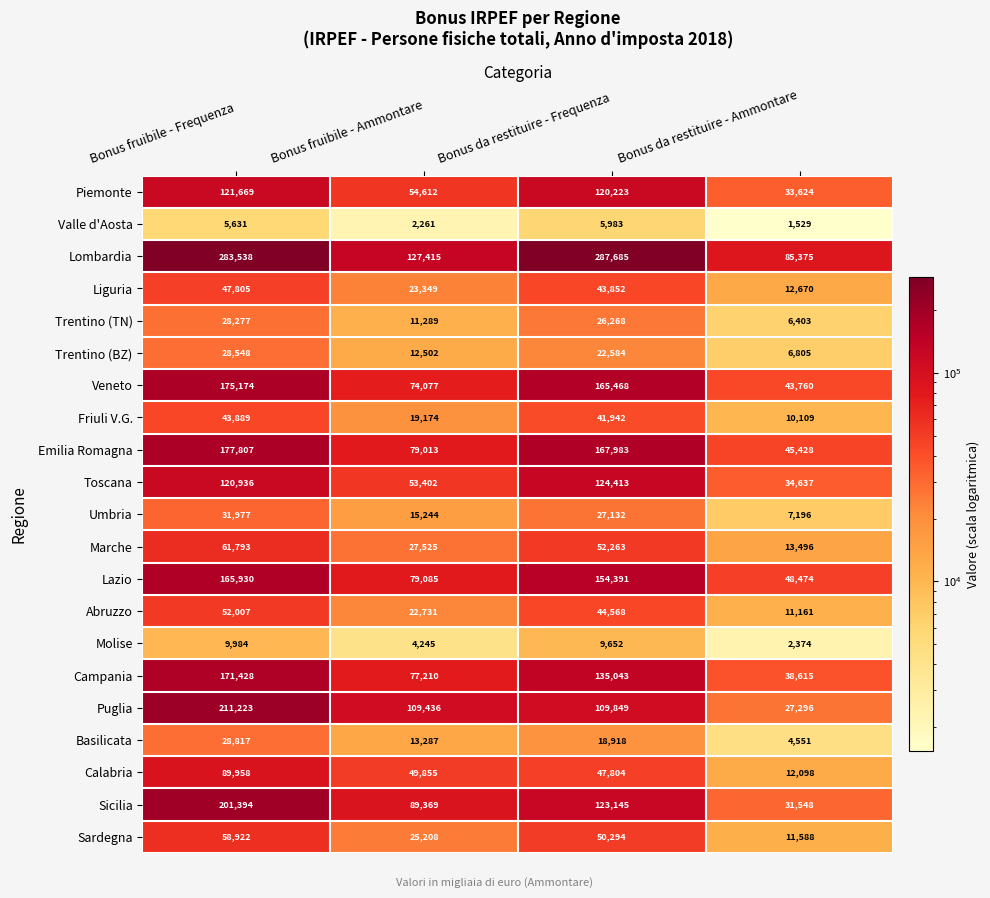

The Veneto series shows 74077 at Bonus fruibile - Ammontare. True or false?

True